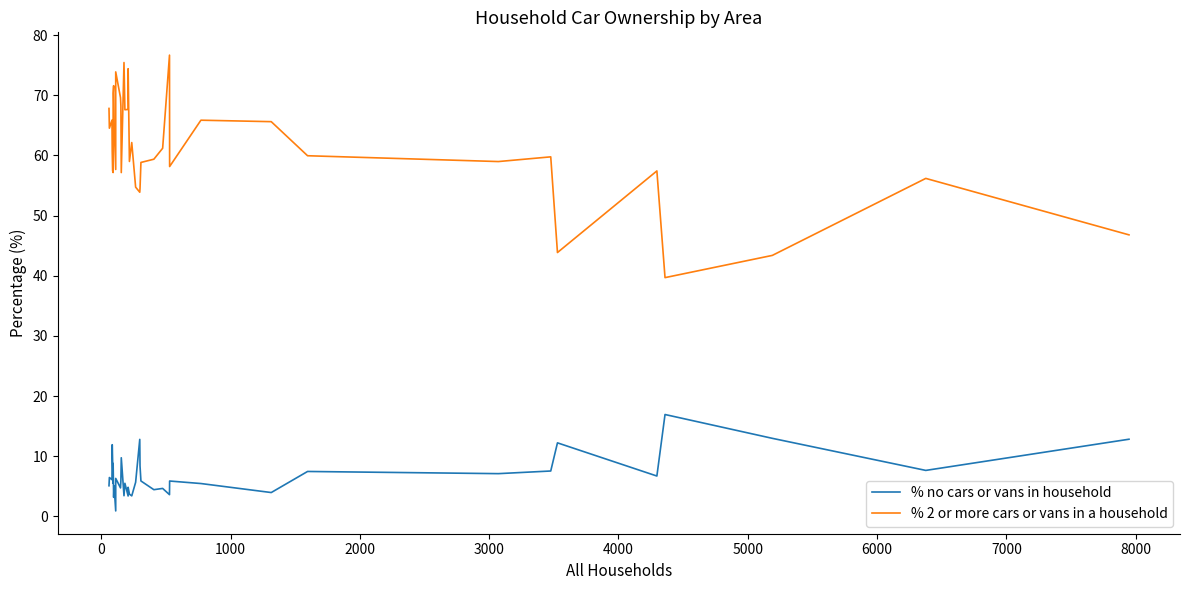

What is the sum of all % 2 or more cars or vans in a household values?

2456.1